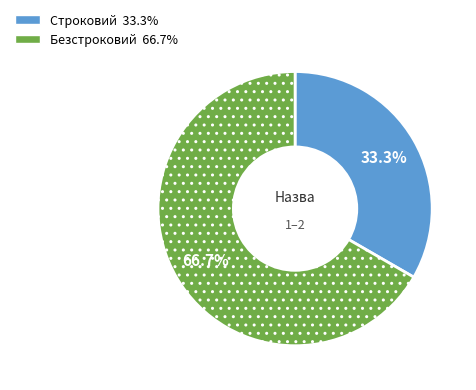

How many segments does this pie chart have?

2